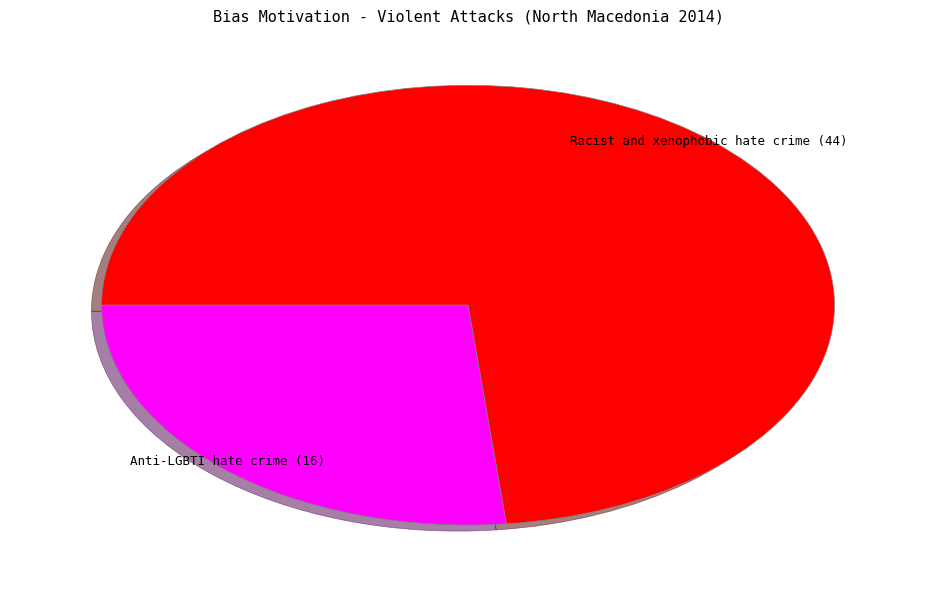

Which category accounts for the majority?

Racist and xenophobic hate crime (44)